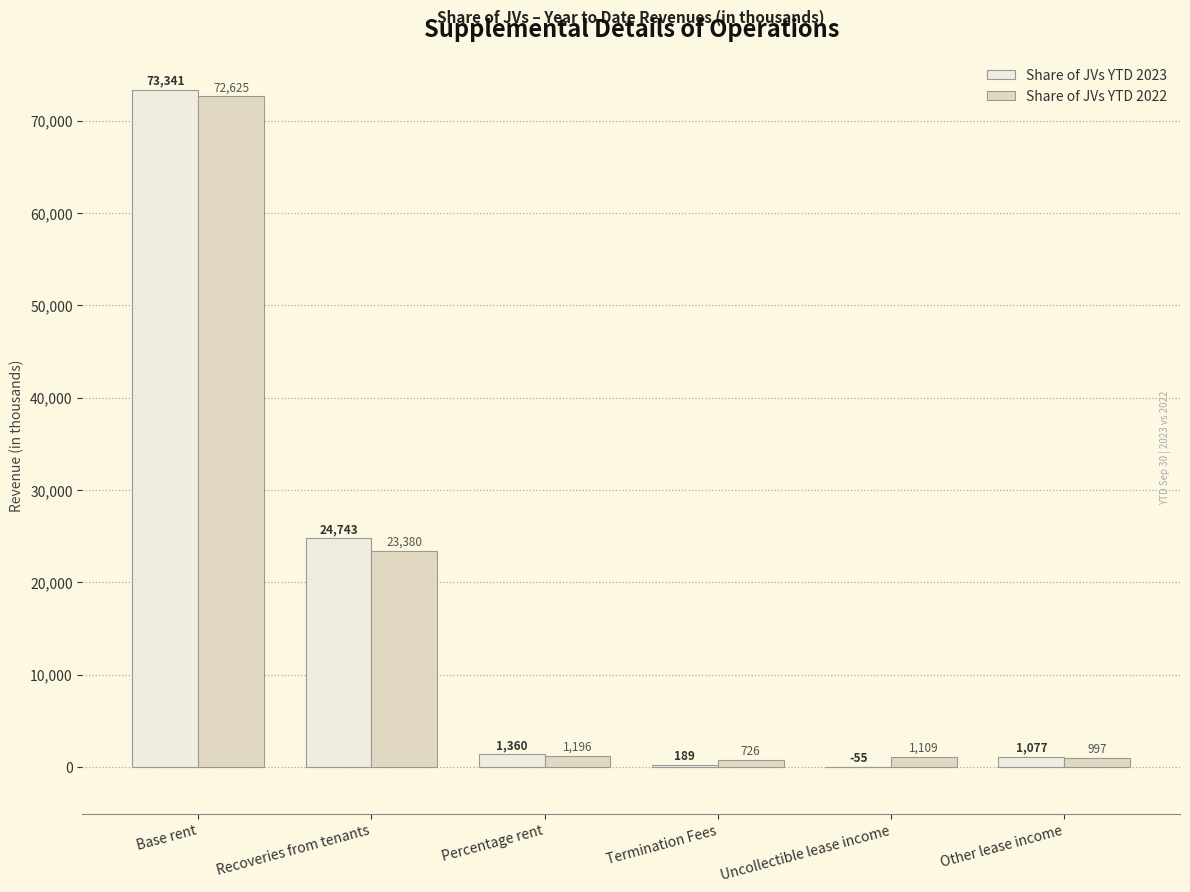

What is the sum of the Share of JVs YTD 2022 values at Base rent and Other lease income?

73622